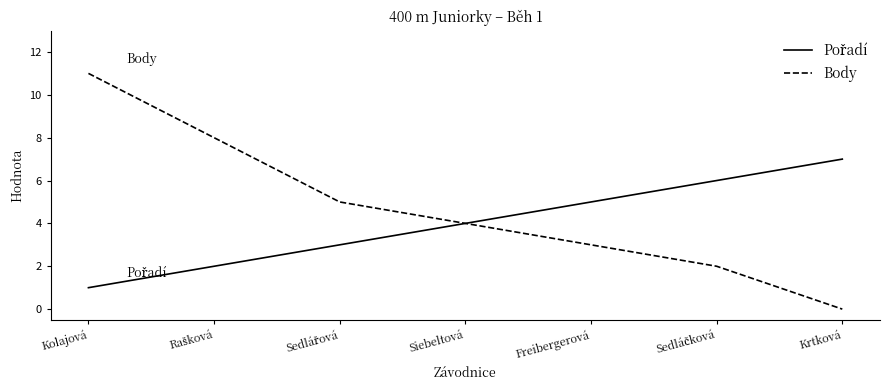

Which category has the lowest value across all series?

Krtková